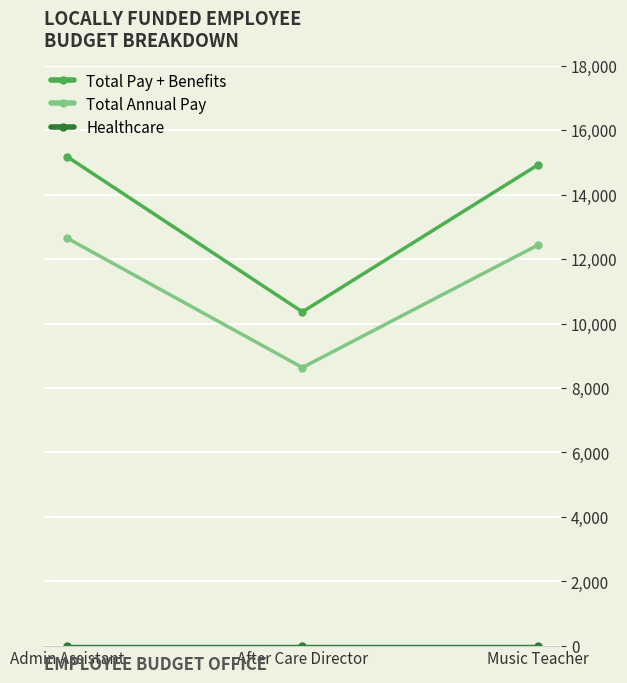

What is the difference between the Total Pay + Benefits values at Music Teacher and After Care Director?

4555.4